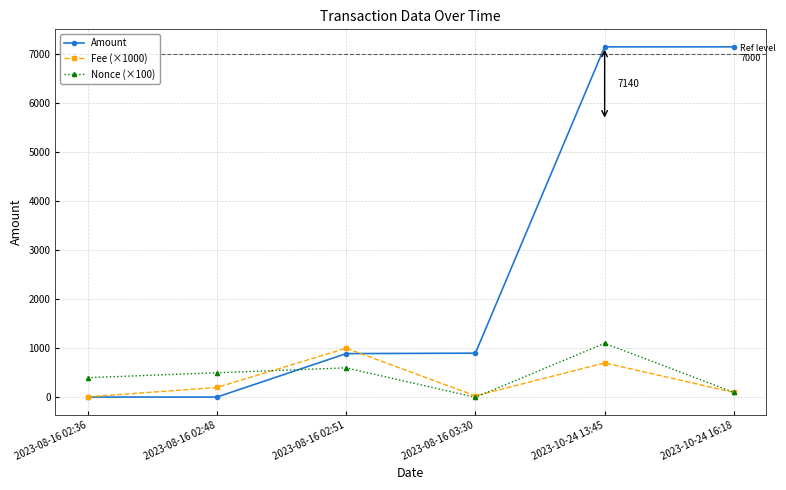

What is the sum of all Nonce (×100) values?

2700.0